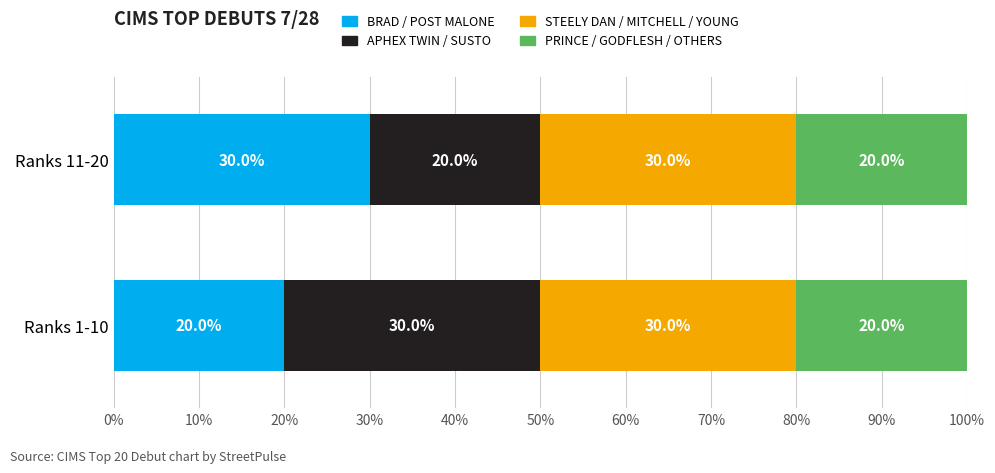

The BRAD / POST MALONE series shows 20 at Ranks 1-10. True or false?

True